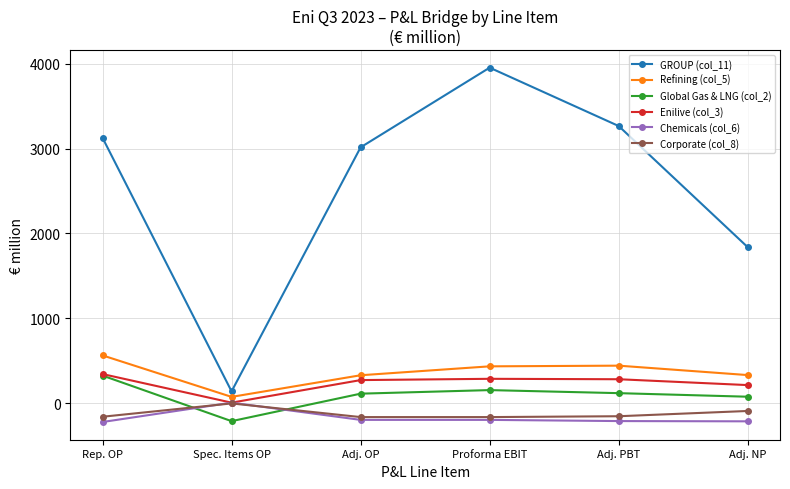

At which category is the sum across all series the highest?

Proforma EBIT